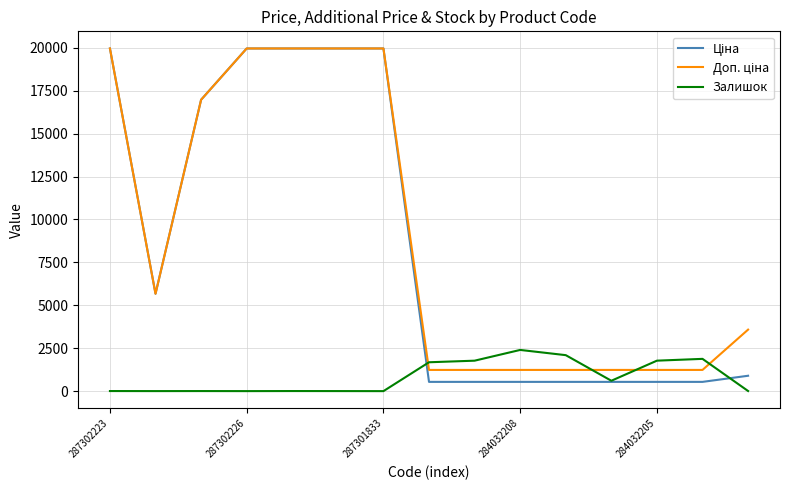

What is the maximum value shown in the chart?

19964.2